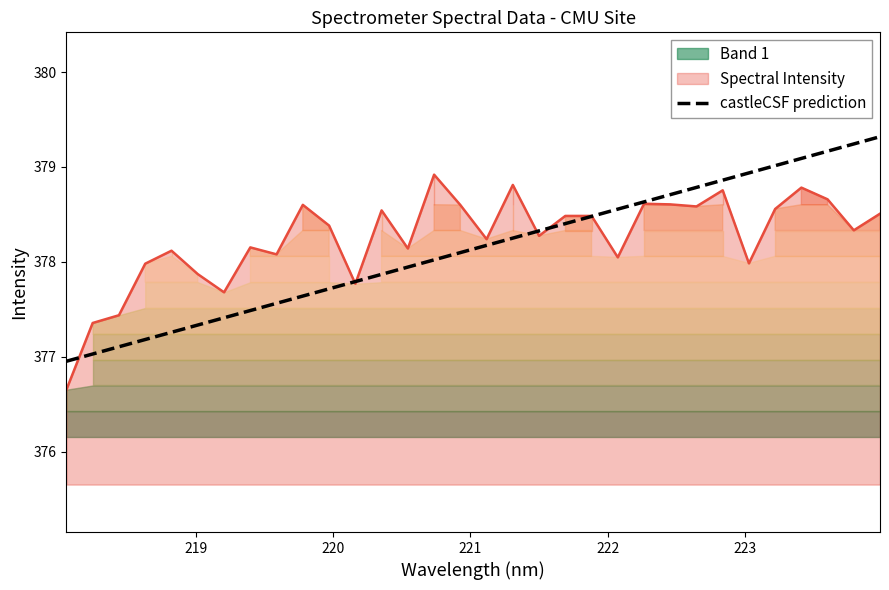

What is the minimum value for Spectral Intensity?

376.7